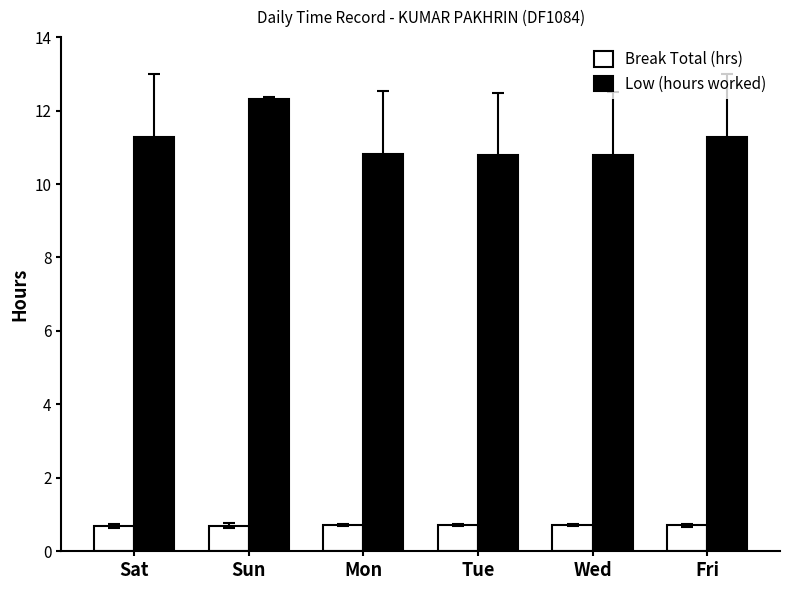

What is the sum of the Break Total (hrs) values at Wed and Tue?

1.4